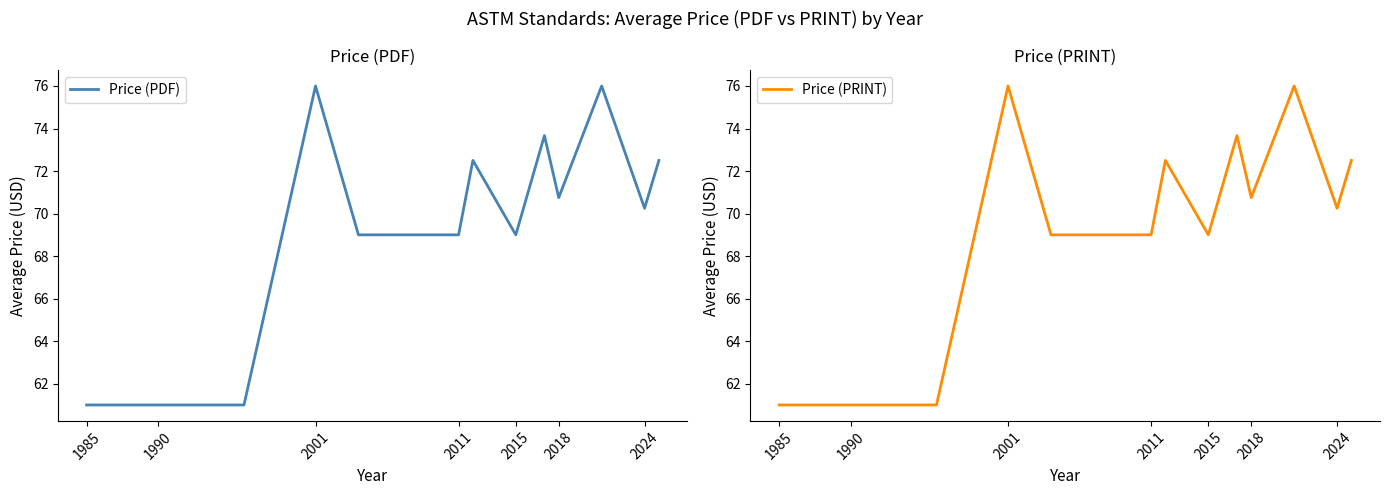

Rank the series by their maximum value, from highest to lowest.

Price (PDF), Price (PRINT)